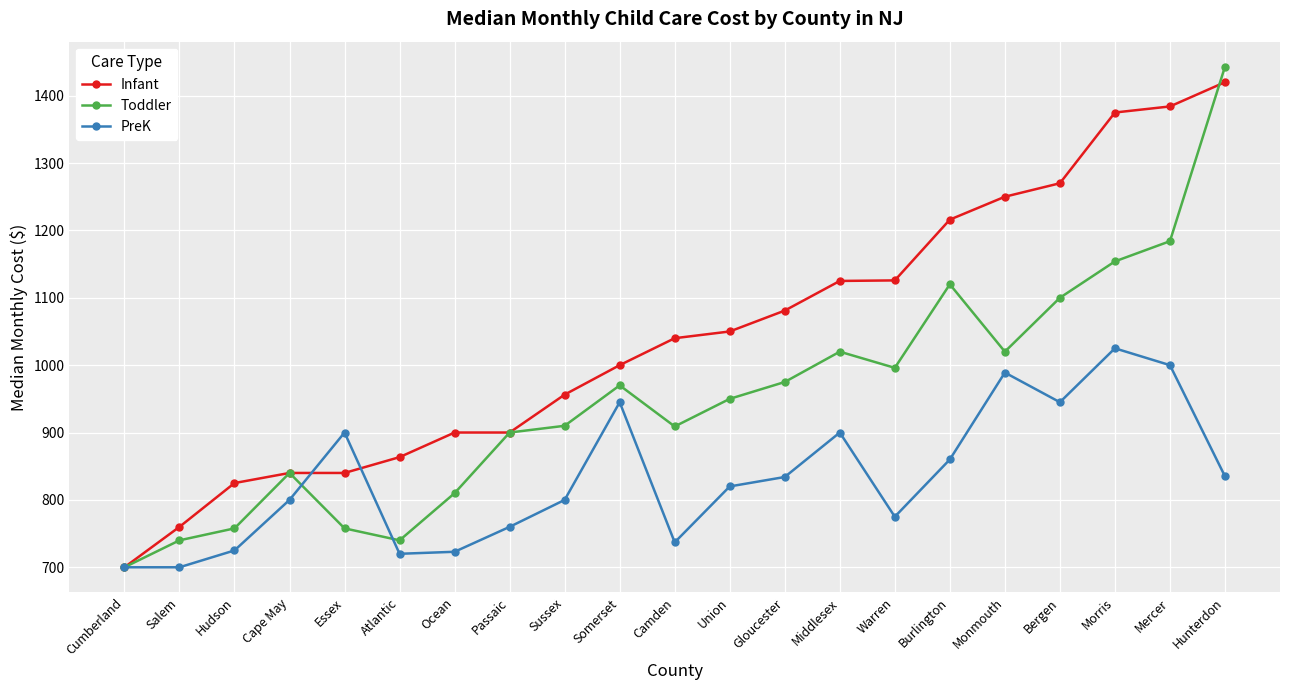

Which series has the widest spread of values?

Toddler